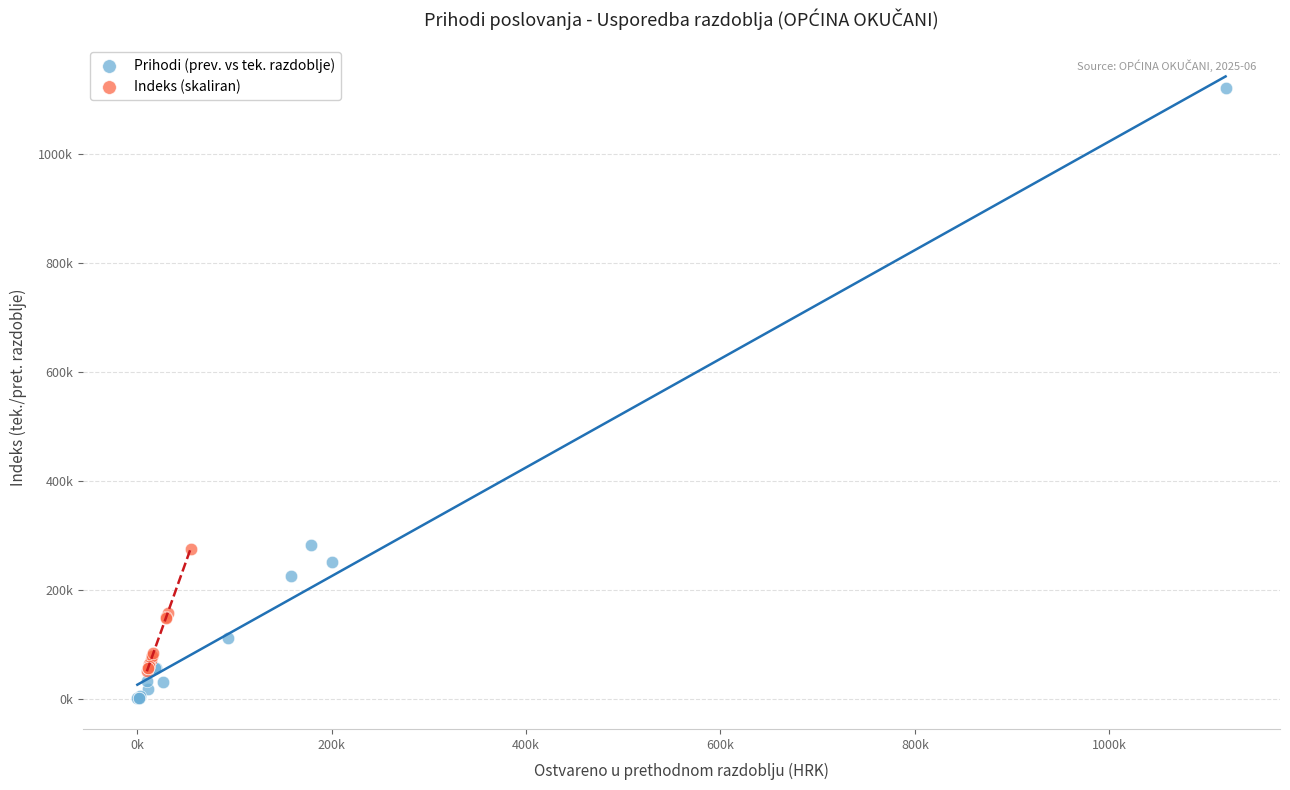

Which series contains the highest Y value?

Prihodi (prev. vs tek. razdoblje)